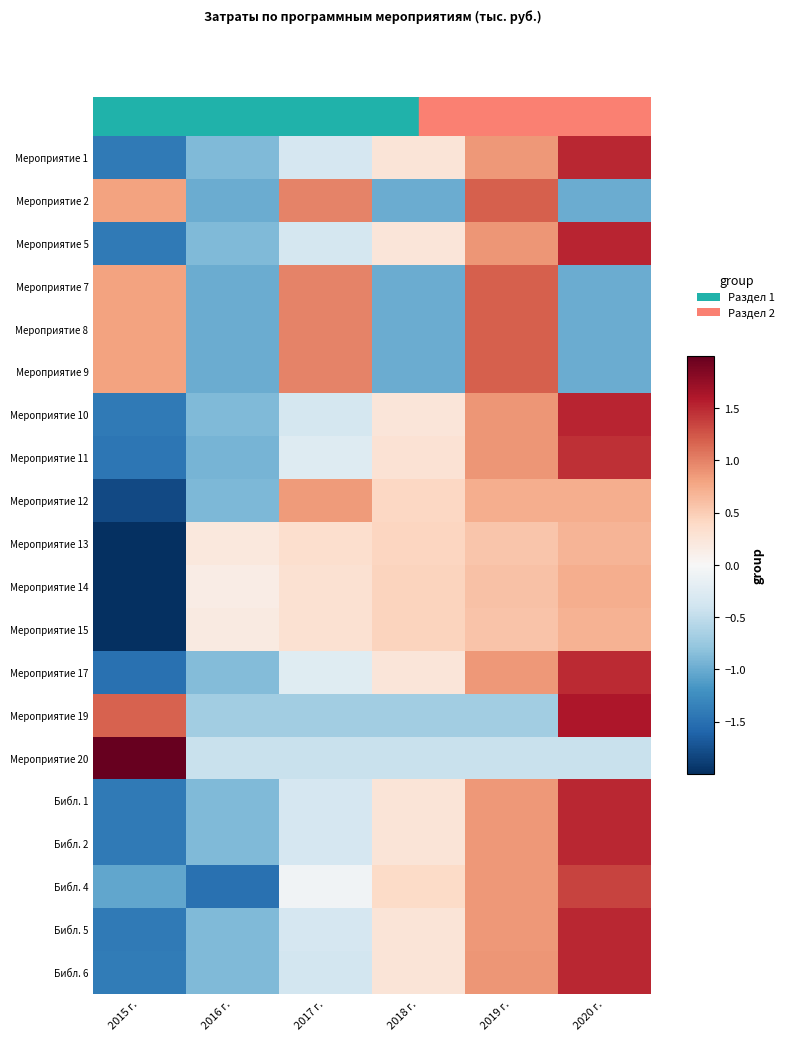

Reading right to left, list all the values displayed in this chart.

Мероприятие 1: 2020 г.=1.5	2019 г.=0.9	2018 г.=0.3	2017 г.=-0.3	2016 г.=-0.9	2015 г.=-1.4
Мероприятие 2: 2020 г.=-1.0	2019 г.=1.2	2018 г.=-1.0	2017 г.=1.0	2016 г.=-1.0	2015 г.=0.8
Мероприятие 5: 2020 г.=1.5	2019 г.=0.9	2018 г.=0.2	2017 г.=-0.3	2016 г.=-0.9	2015 г.=-1.4
Мероприятие 7: 2020 г.=-1.0	2019 г.=1.2	2018 г.=-1.0	2017 г.=1.0	2016 г.=-1.0	2015 г.=0.8
Мероприятие 8: 2020 г.=-1.0	2019 г.=1.2	2018 г.=-1.0	2017 г.=1.0	2016 г.=-1.0	2015 г.=0.8
Мероприятие 9: 2020 г.=-1.0	2019 г.=1.2	2018 г.=-1.0	2017 г.=1.0	2016 г.=-1.0	2015 г.=0.8
Мероприятие 10: 2020 г.=1.5	2019 г.=0.9	2018 г.=0.2	2017 г.=-0.3	2016 г.=-0.9	2015 г.=-1.4
Мероприятие 11: 2020 г.=1.5	2019 г.=0.9	2018 г.=0.3	2017 г.=-0.3	2016 г.=-0.9	2015 г.=-1.4
Мероприятие 12: 2020 г.=0.7	2019 г.=0.7	2018 г.=0.4	2017 г.=0.8	2016 г.=-0.9	2015 г.=-1.8
Мероприятие 13: 2020 г.=0.7	2019 г.=0.6	2018 г.=0.4	2017 г.=0.3	2016 г.=0.2	2015 г.=-2.0
Мероприятие 14: 2020 г.=0.7	2019 г.=0.6	2018 г.=0.4	2017 г.=0.3	2016 г.=0.2	2015 г.=-2.0
Мероприятие 15: 2020 г.=0.7	2019 г.=0.6	2018 г.=0.4	2017 г.=0.3	2016 г.=0.2	2015 г.=-2.0
Мероприятие 17: 2020 г.=1.5	2019 г.=0.9	2018 г.=0.2	2017 г.=-0.2	2016 г.=-0.9	2015 г.=-1.5
Мероприятие 19: 2020 г.=1.6	2019 г.=-0.7	2018 г.=-0.7	2017 г.=-0.7	2016 г.=-0.7	2015 г.=1.2
Мероприятие 20: 2020 г.=-0.4	2019 г.=-0.4	2018 г.=-0.4	2017 г.=-0.4	2016 г.=-0.4	2015 г.=2.0
Библ. 1: 2020 г.=1.5	2019 г.=0.9	2018 г.=0.3	2017 г.=-0.3	2016 г.=-0.9	2015 г.=-1.4
Библ. 2: 2020 г.=1.5	2019 г.=0.9	2018 г.=0.3	2017 г.=-0.3	2016 г.=-0.9	2015 г.=-1.4
Библ. 4: 2020 г.=1.3	2019 г.=0.9	2018 г.=0.4	2017 г.=-0.1	2016 г.=-1.5	2015 г.=-1.0
Библ. 5: 2020 г.=1.5	2019 г.=0.9	2018 г.=0.3	2017 г.=-0.3	2016 г.=-0.9	2015 г.=-1.4
Библ. 6: 2020 г.=1.5	2019 г.=0.9	2018 г.=0.3	2017 г.=-0.4	2016 г.=-0.9	2015 г.=-1.4